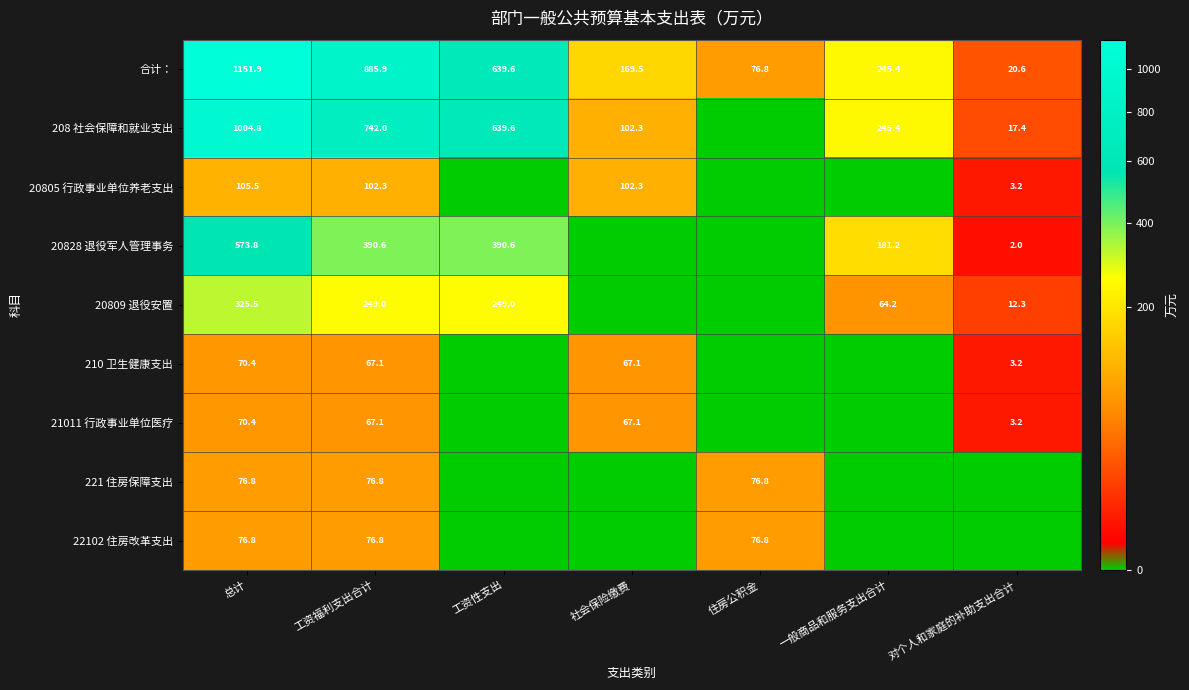

True or false: 221 住房保障支出 has a value of 76.8 at 总计.

True